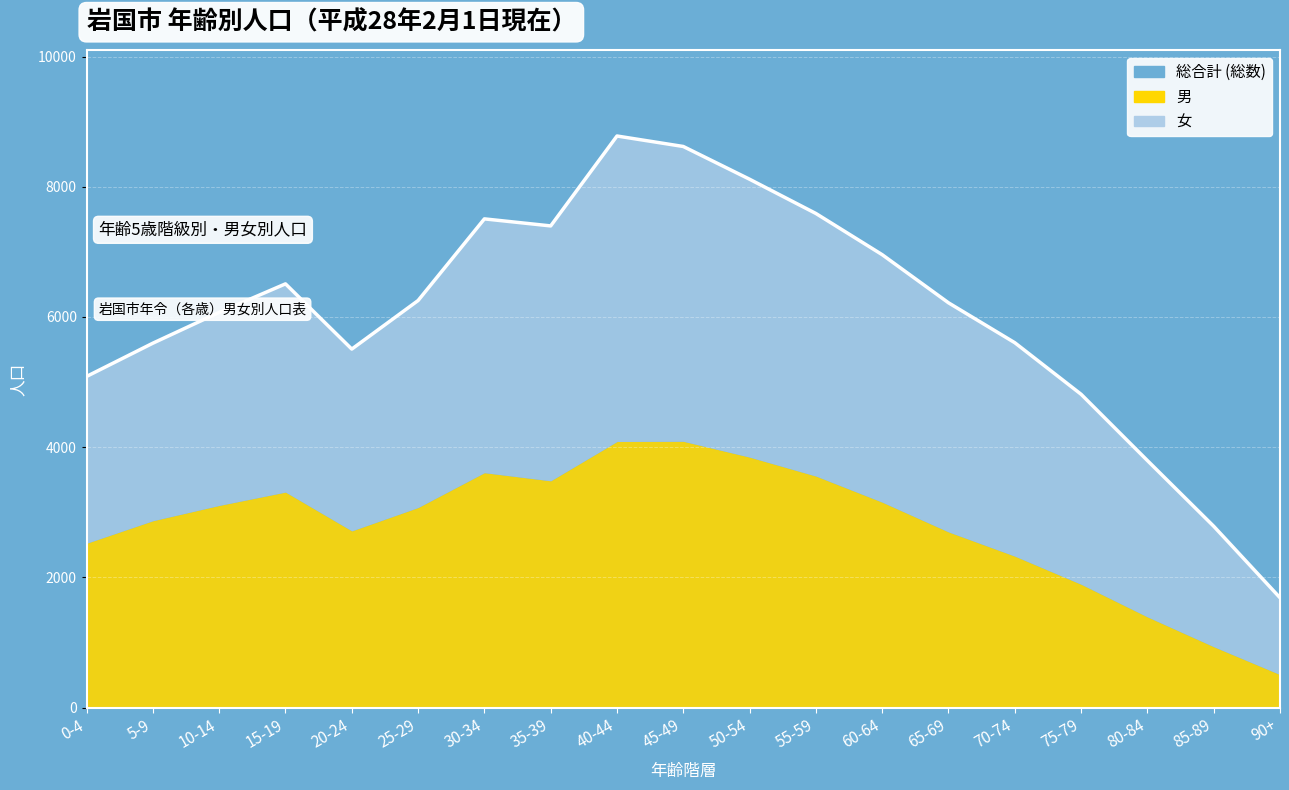

Reading left to right, list all the values displayed in this chart.

総合計 (総数): 5087	5598	6071	6509	5507	6253	7507	7399	8780	8619	8116	7590	6957	6218	5605	4813	3795	2786	1688
男: 2525	2871	3106	3311	2715	3074	3609	3484	4088	4091	3848	3557	3156	2699	2327	1895	1394	936	508
女: 2562	2727	2965	3198	2792	3179	3898	3915	4692	4528	4268	4033	3801	3519	3278	2918	2401	1850	1180